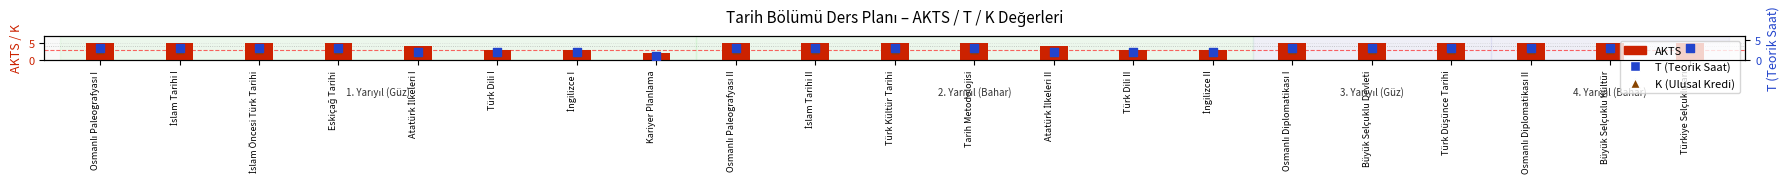

At which category is the sum across all series the highest?

Osmanlı Paleografyası I